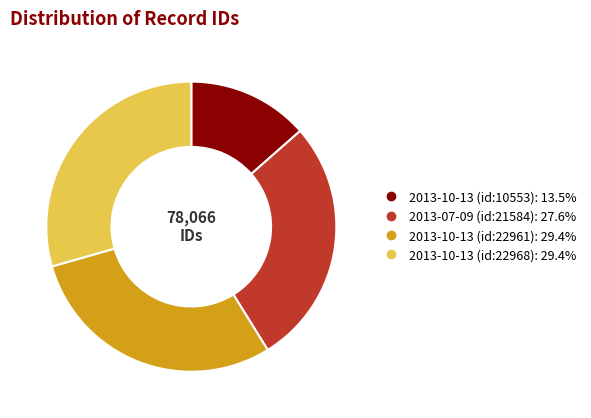

What is the ratio of the value at 2013-07-09 (id:21584) to the value at 2013-10-13 (id:22961)?

0.9